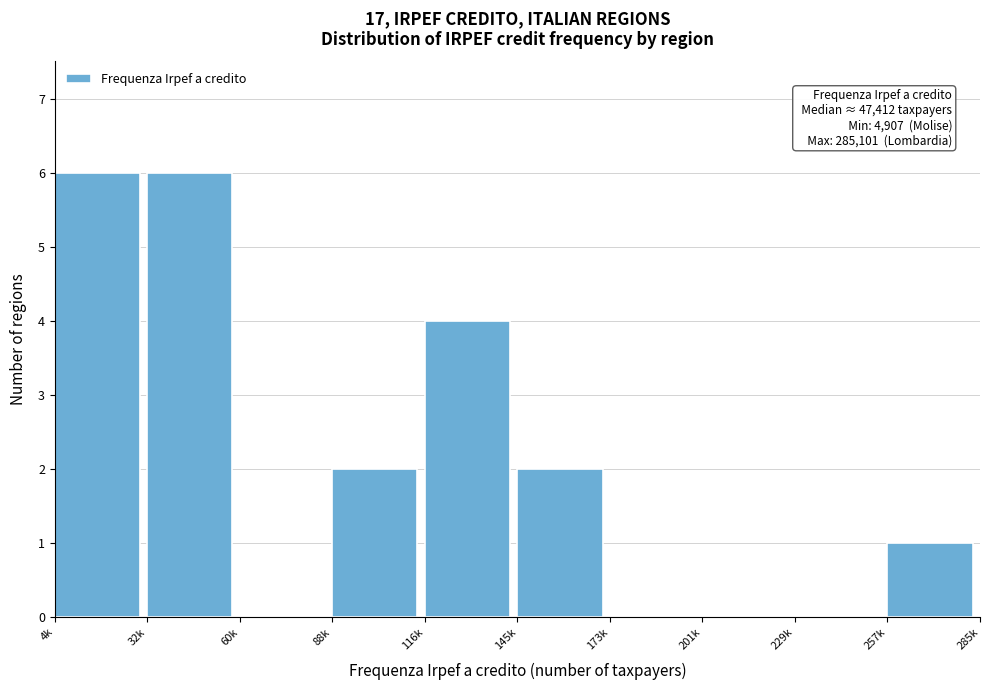

Reading left to right, list all the values displayed in this chart.

4k=6	32k=6	60k=0	88k=2	116k=4	145k=2	173k=0	201k=0	229k=0	257k=1